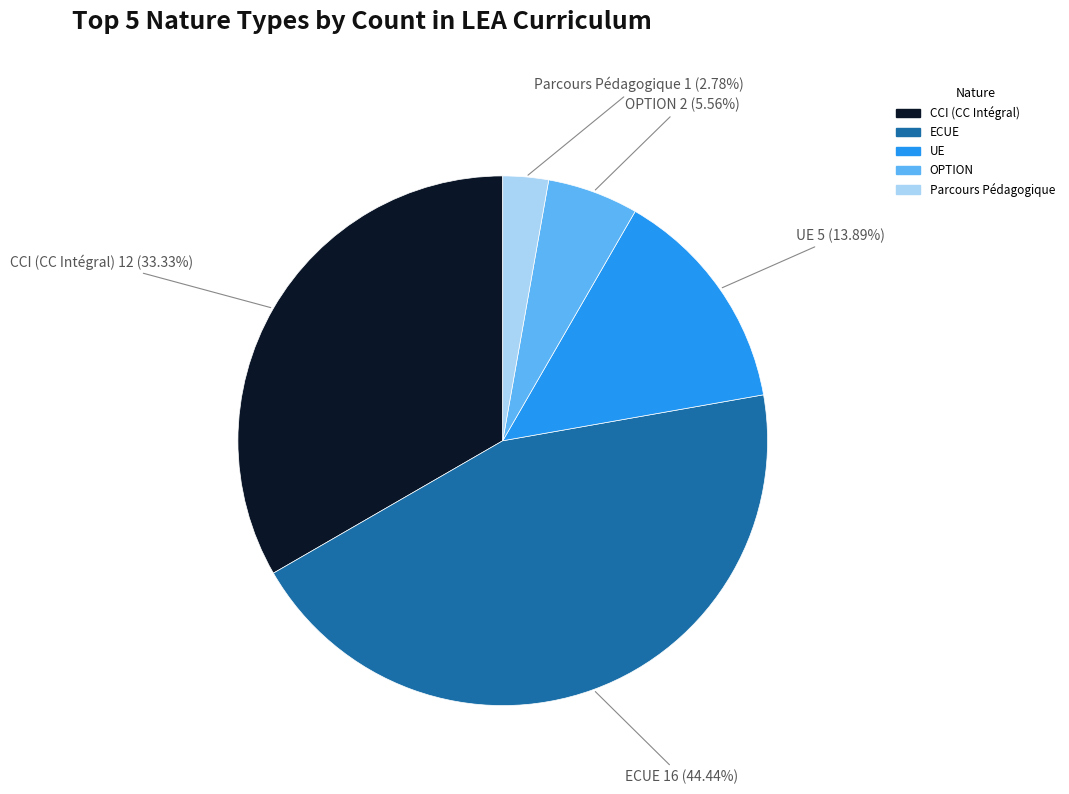

Does CCI (CC Intégral) account for over 50% of the chart?

No